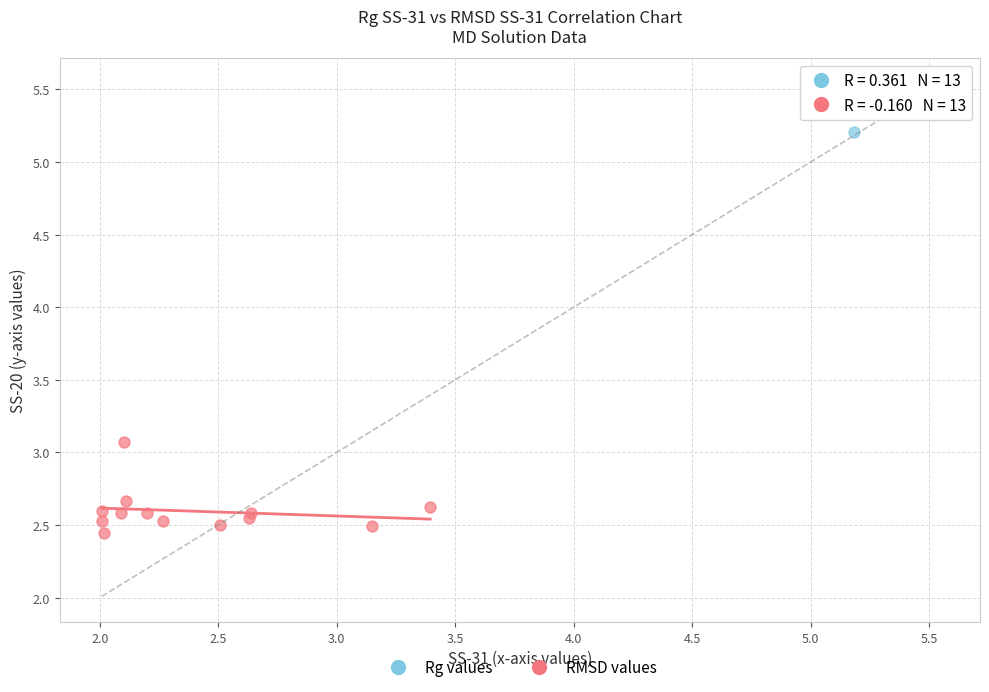

What are all the series names shown in the legend?

Rg values, RMSD values